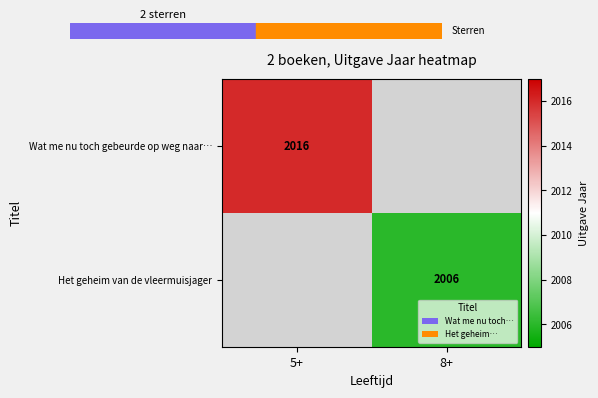

How many series are shown in this chart?

2